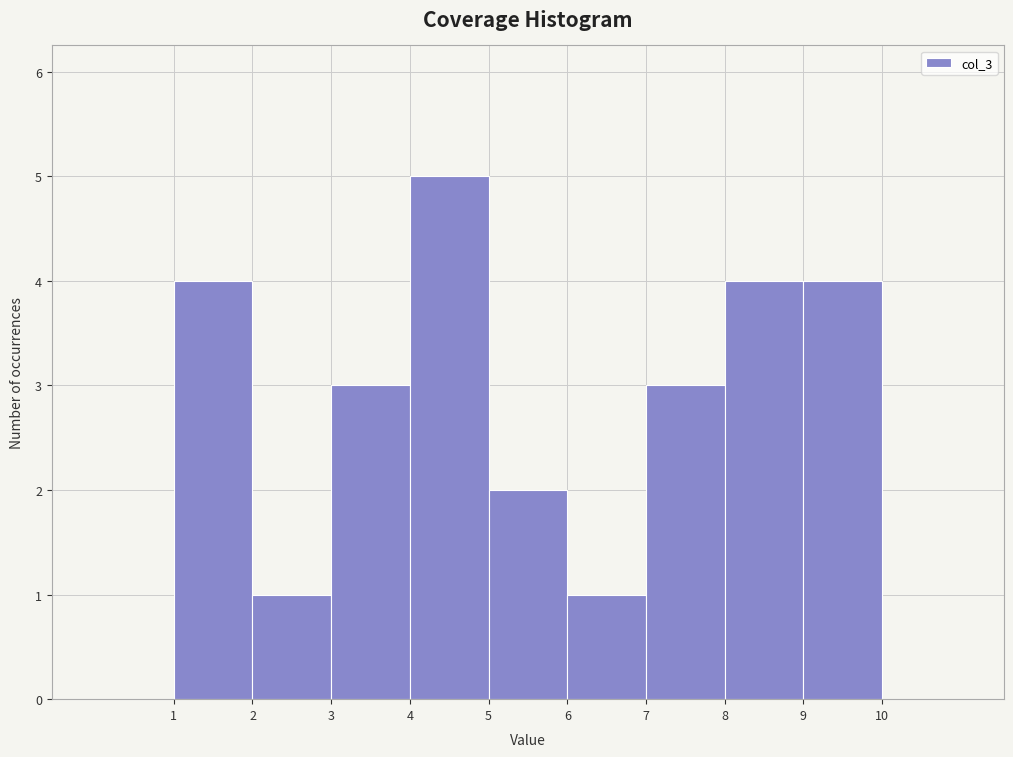

Over which range of the x-axis is the bar tallest?

4 to 5